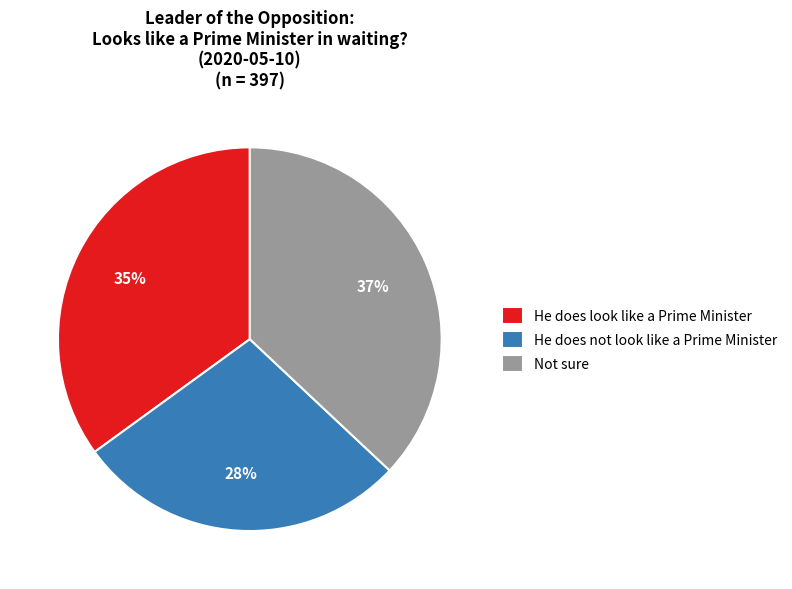

To the nearest percent, what is the difference between the largest and smallest slice percentages?

9%